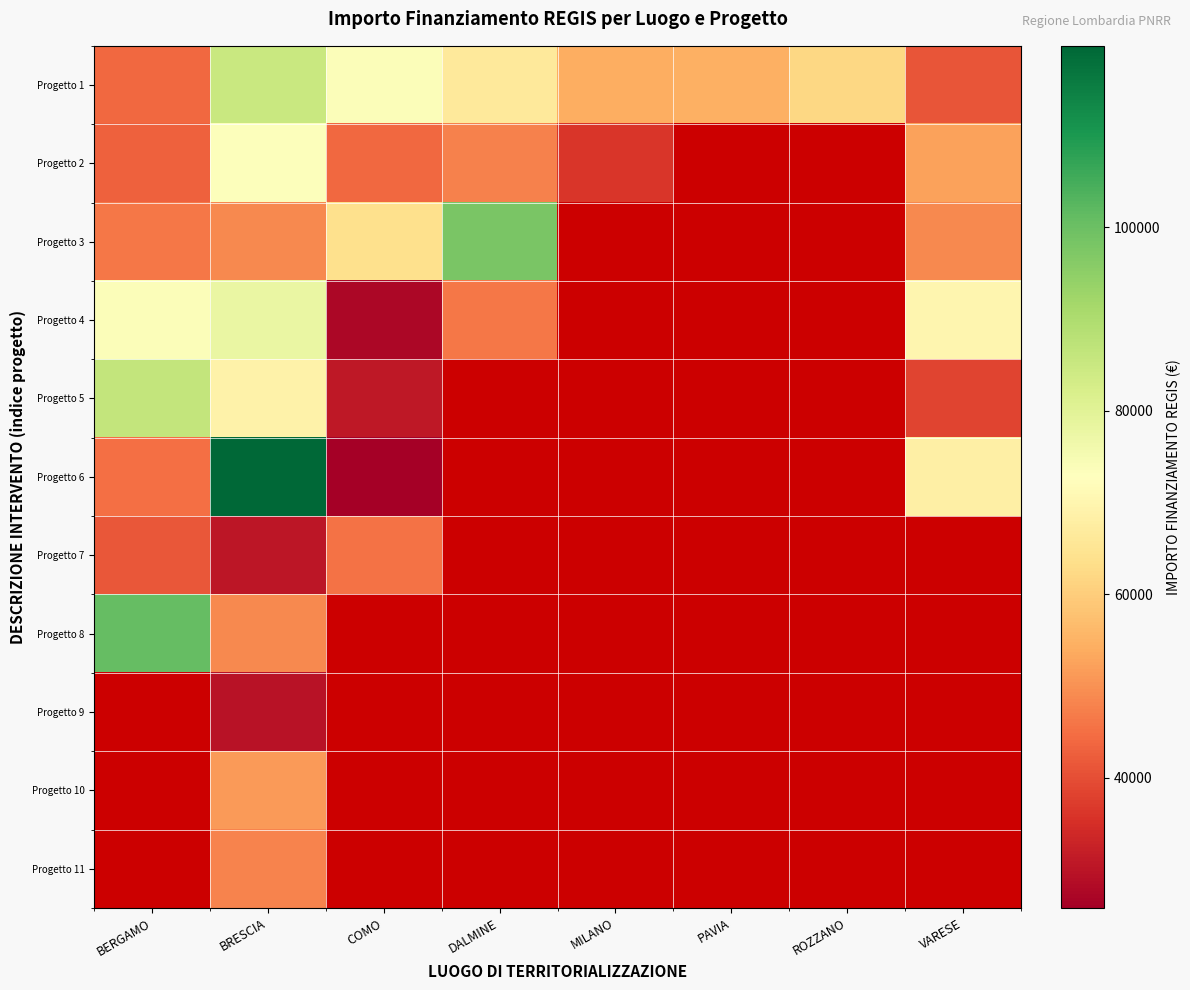

Rank the series by their maximum value, from highest to lowest.

Progetto 6, Progetto 8, Progetto 3, Progetto 5, Progetto 1, Progetto 4, Progetto 2, Progetto 9, Progetto 10, Progetto 11, Progetto 7